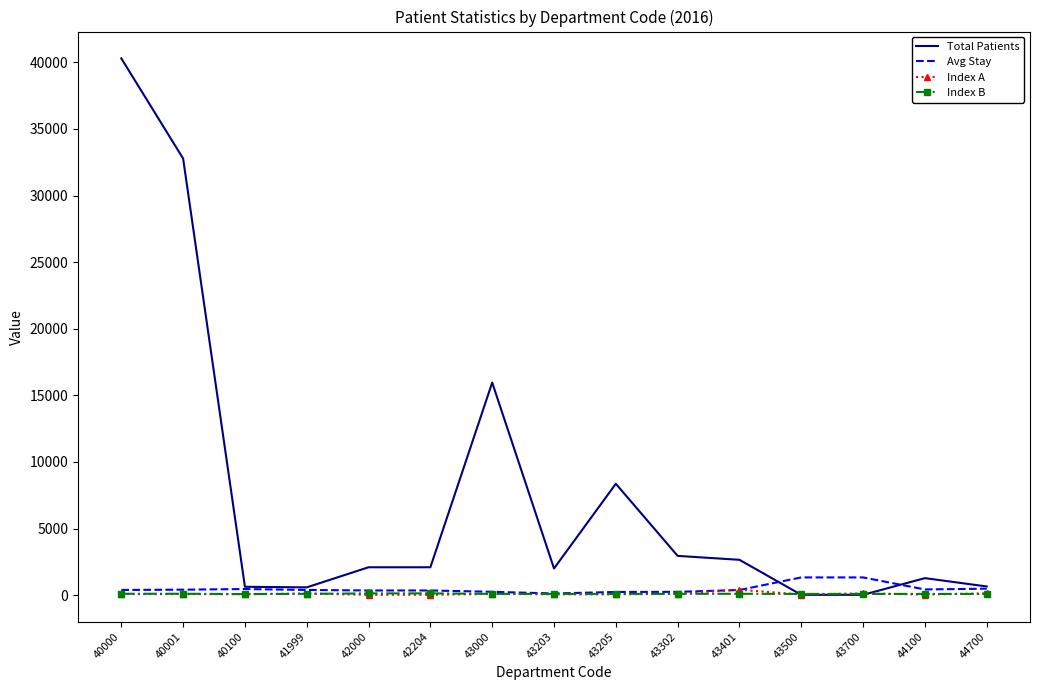

What is the minimum value for Index A?

24.3